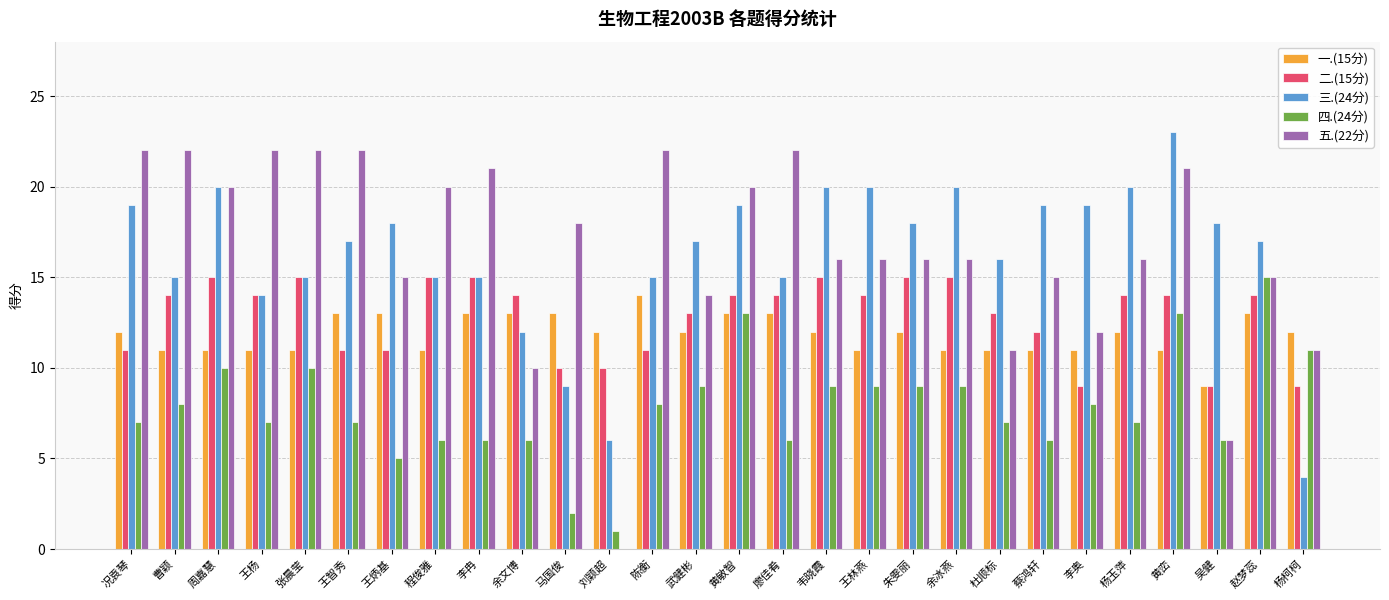

What is the highest value of the 四.(24分) series?

15